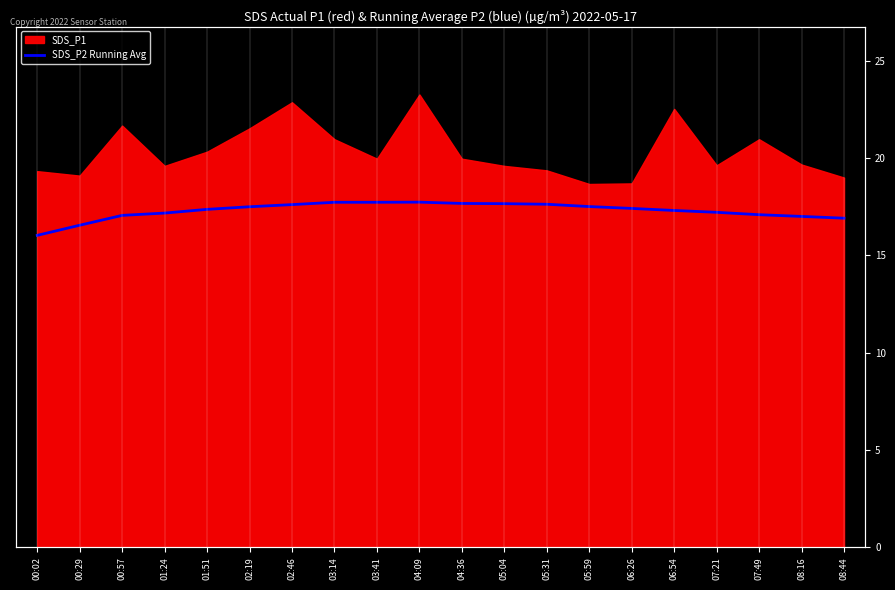

Is it true that the value at 03:41 is 17.7?

True